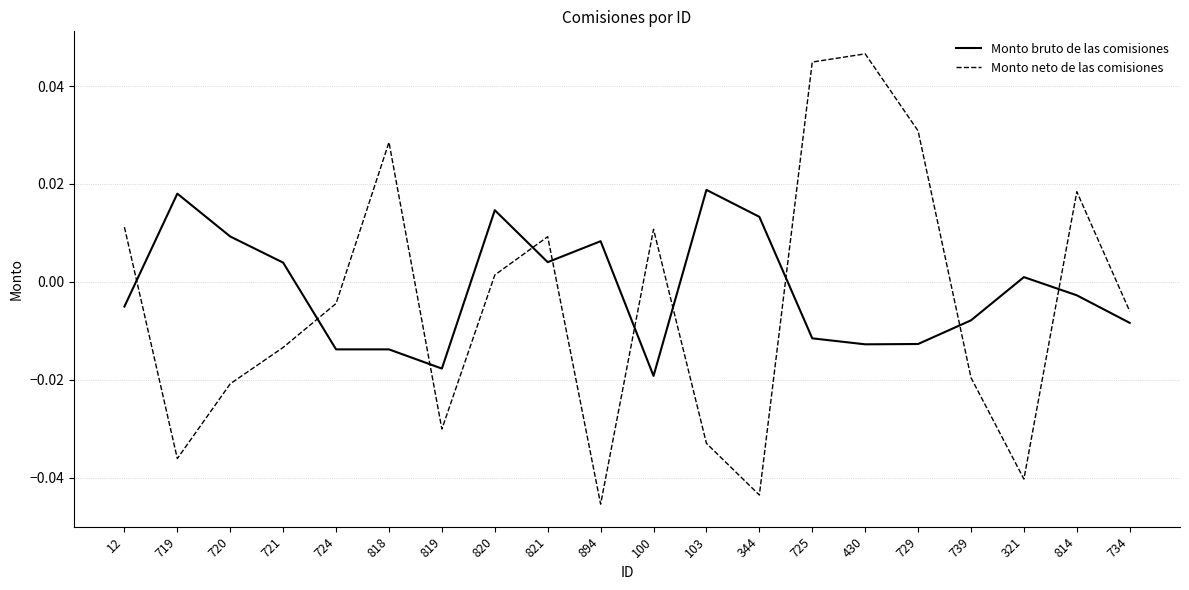

Count the number of categories in the chart.

20